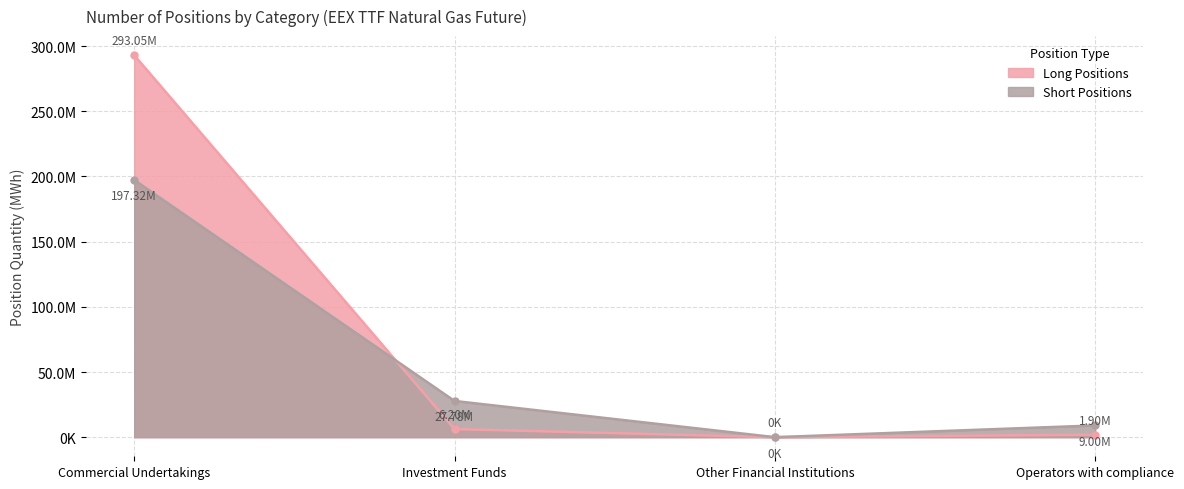

Reading left to right, list all the values displayed in this chart.

Long Positions: 293049603	6204582	0	1901505
Short Positions: 197320082	27780960	0	9003599